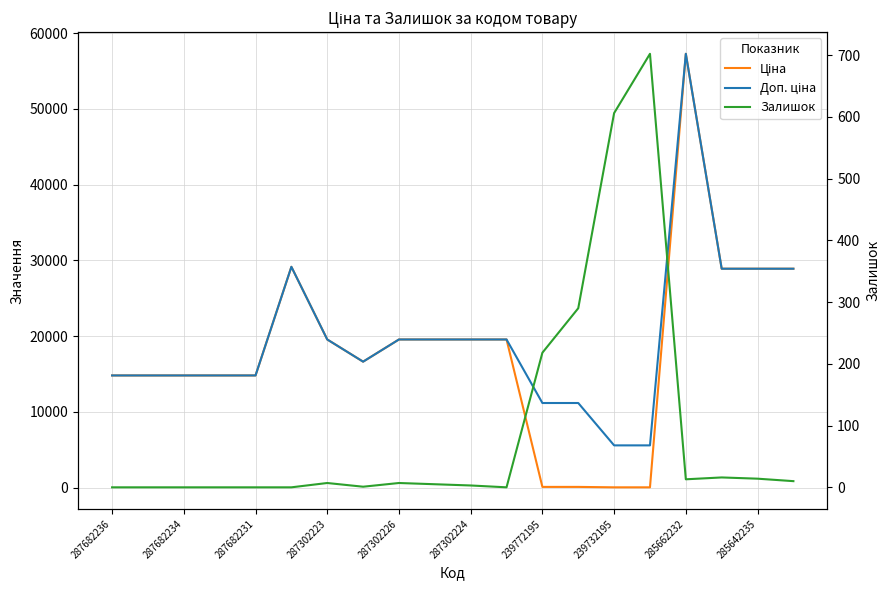

How many values in the Залишок series exceed 7?

8